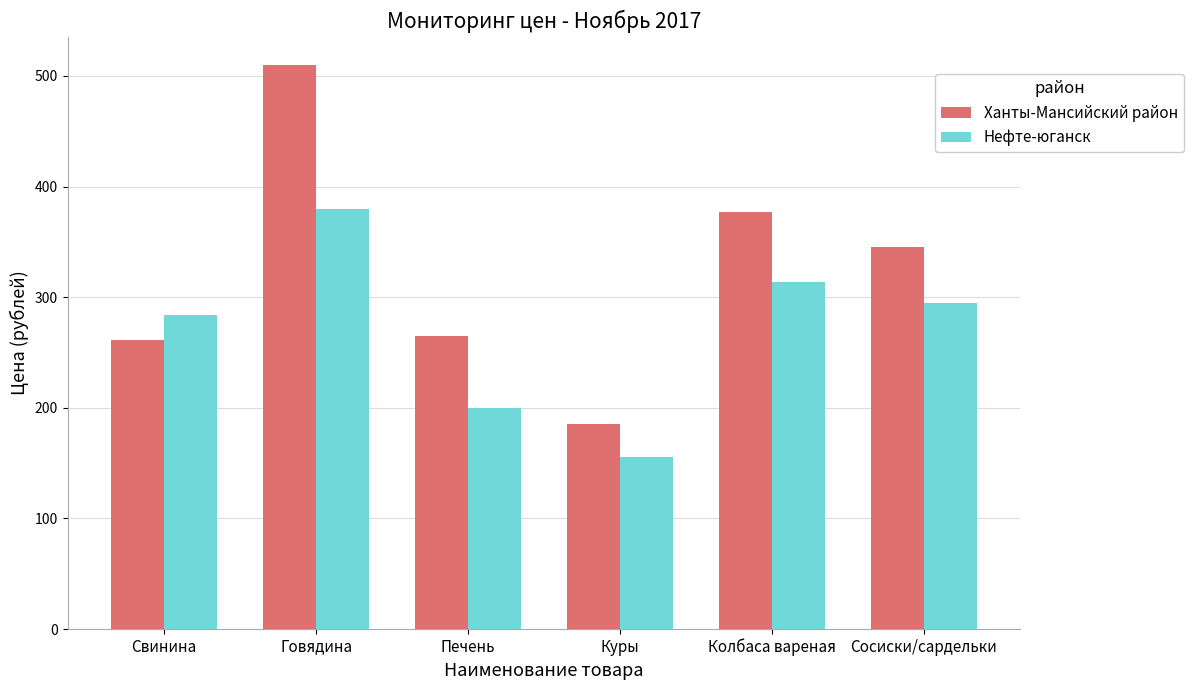

Between Куры and Сосиски/сардельки, which series saw the biggest shift?

Ханты-Мансийский район